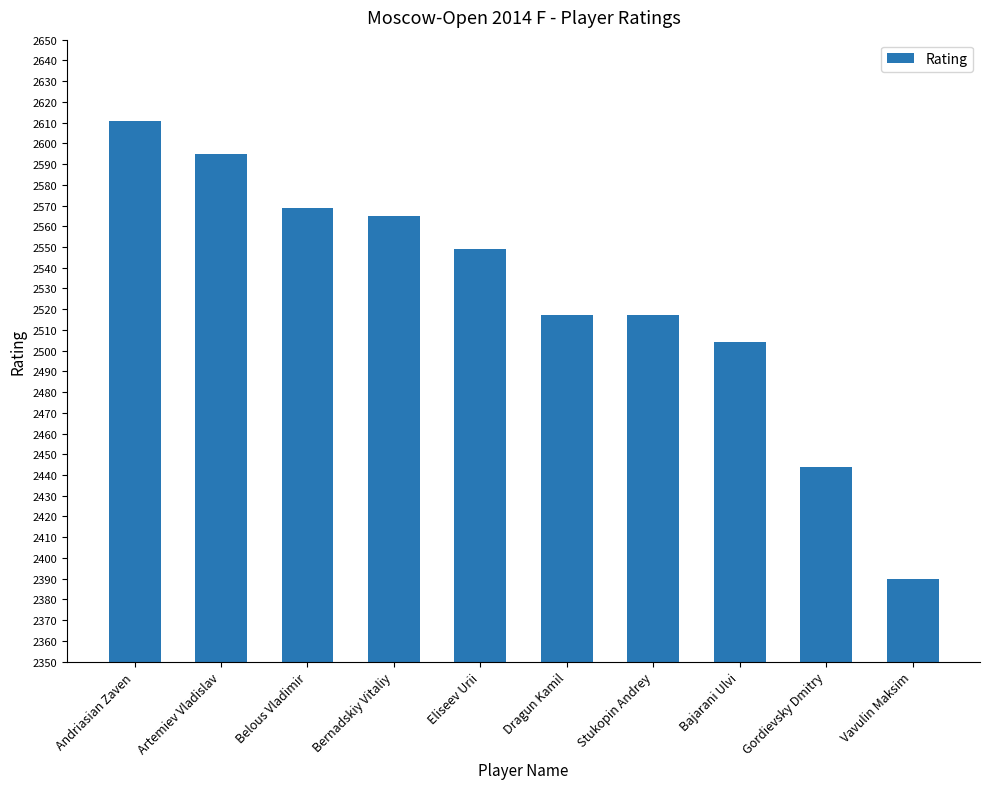

What is the difference between the values at Gordievsky Dmitry and Eliseev Urii?

105